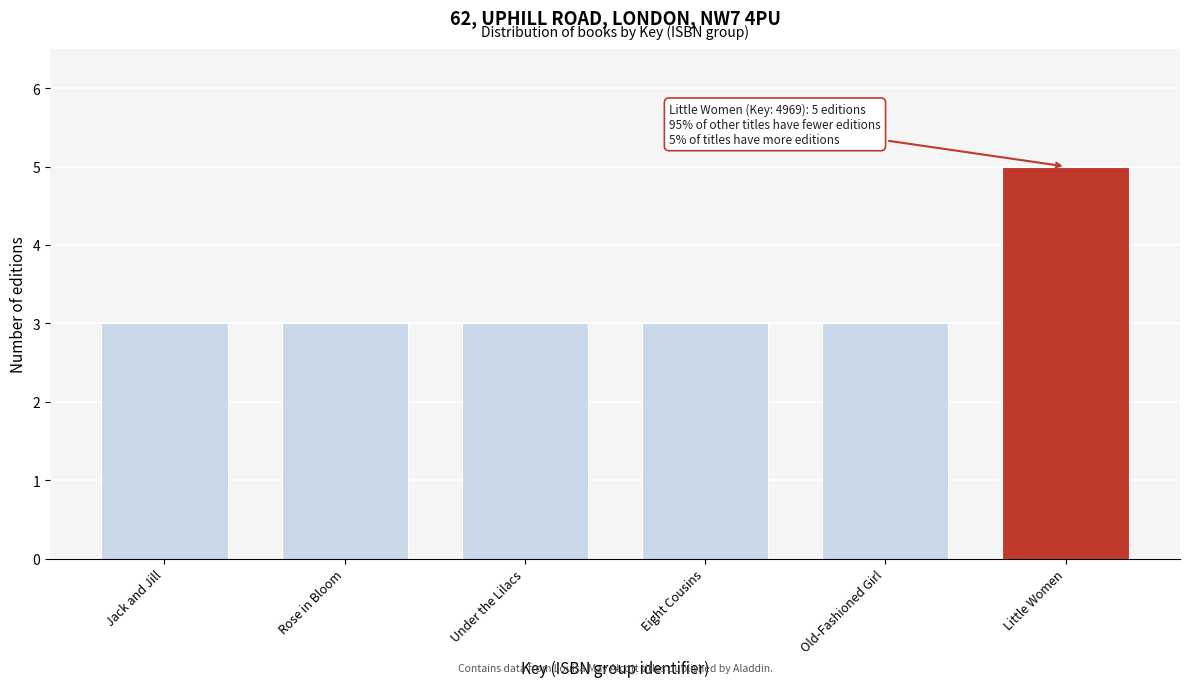

Reading left to right, what are all the values shown in this chart?

3	3	3	3	3	5